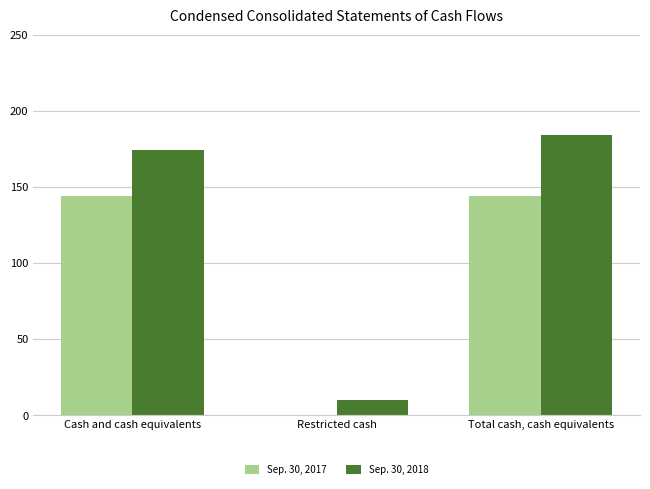

At which category is the sum across all series the highest?

Total cash, cash equivalents